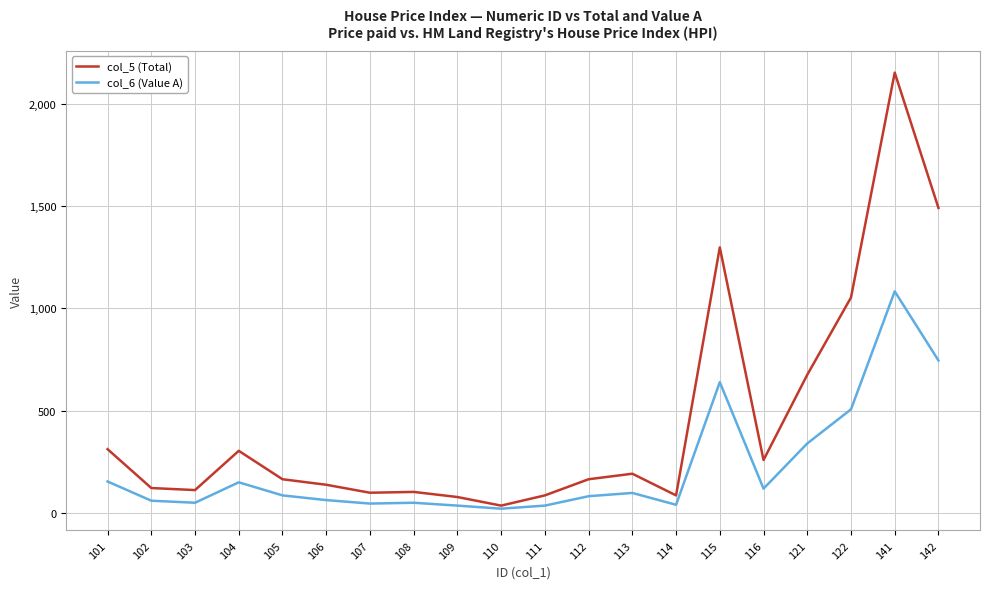

What is the approximate value of col_5 (Total) at 104?

303